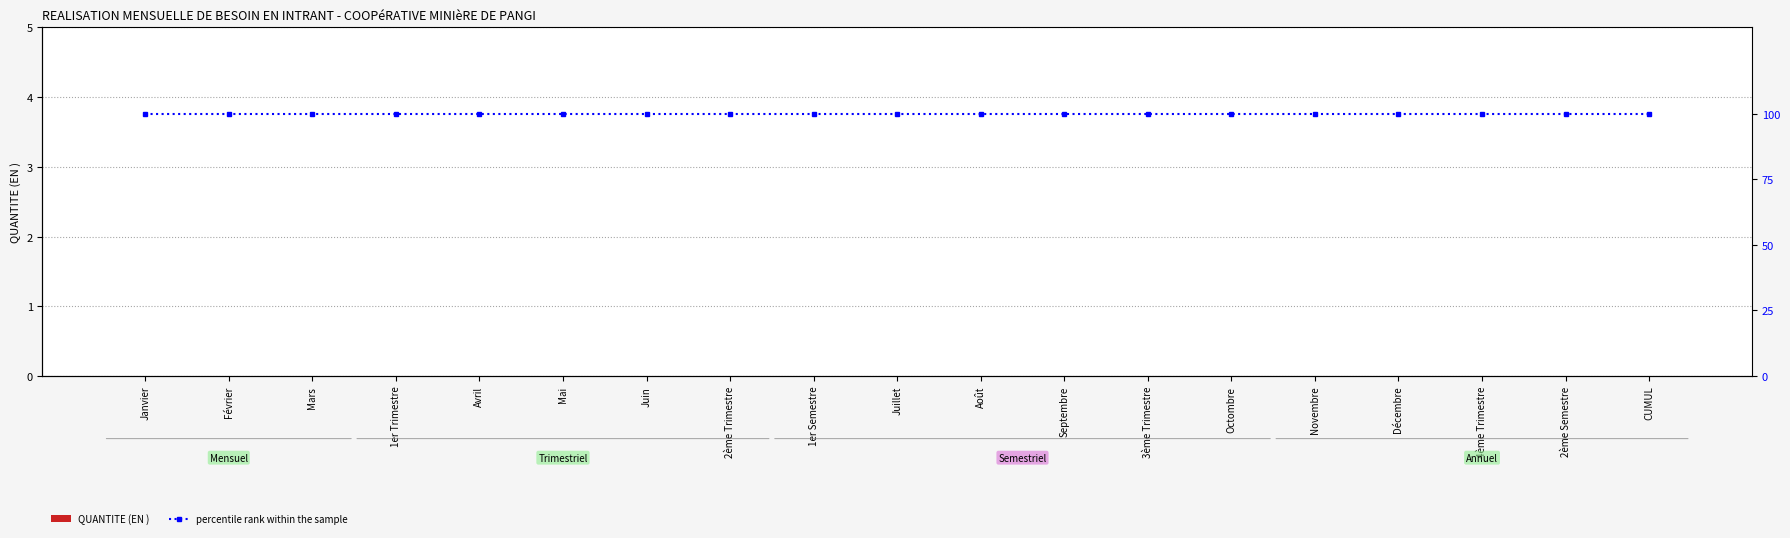

At which category does the chart reach its peak across all series?

Janvier